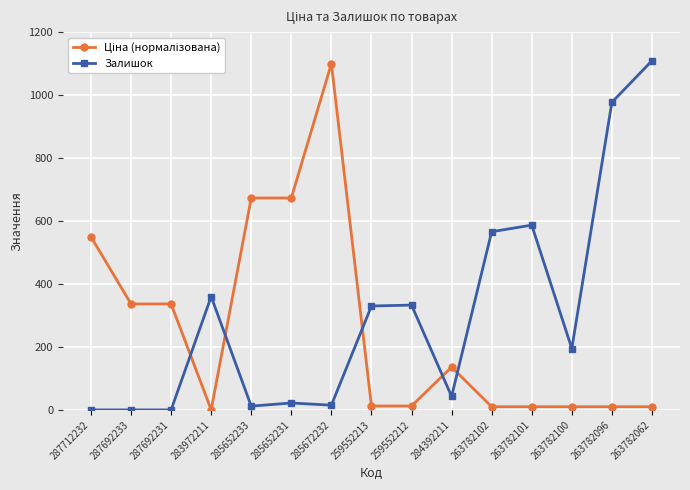

Which series has the largest total across all categories?

Залишок